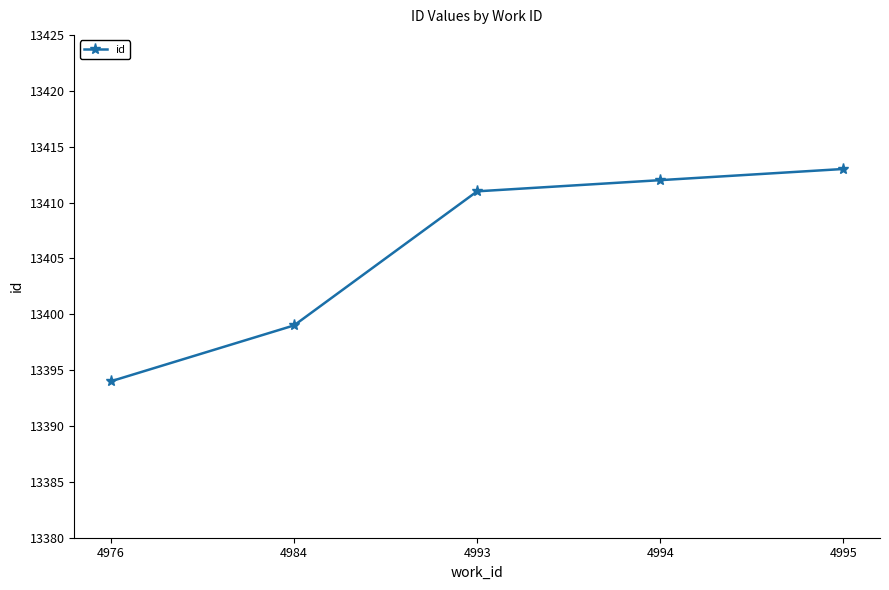

What is the change in value from 4993 to 4994?

+1